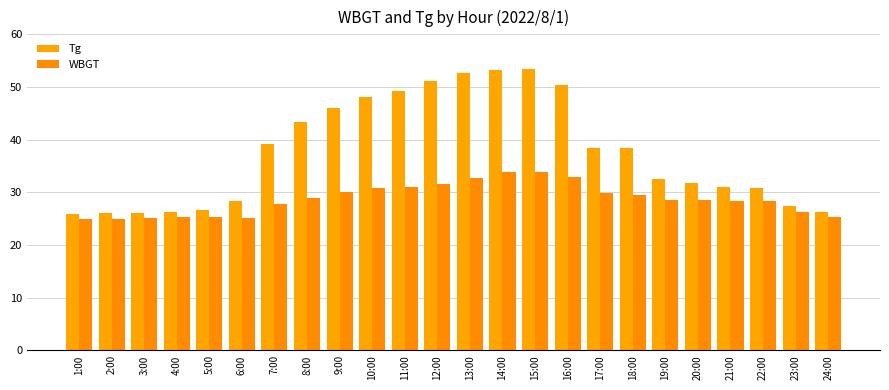

How many categories are shown in the chart?

24